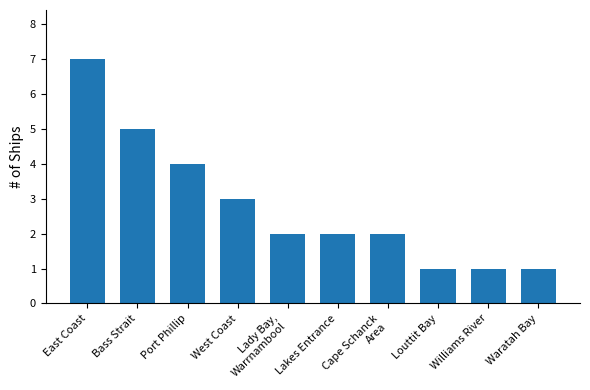

What is the value of the 8th bar from the left?

1